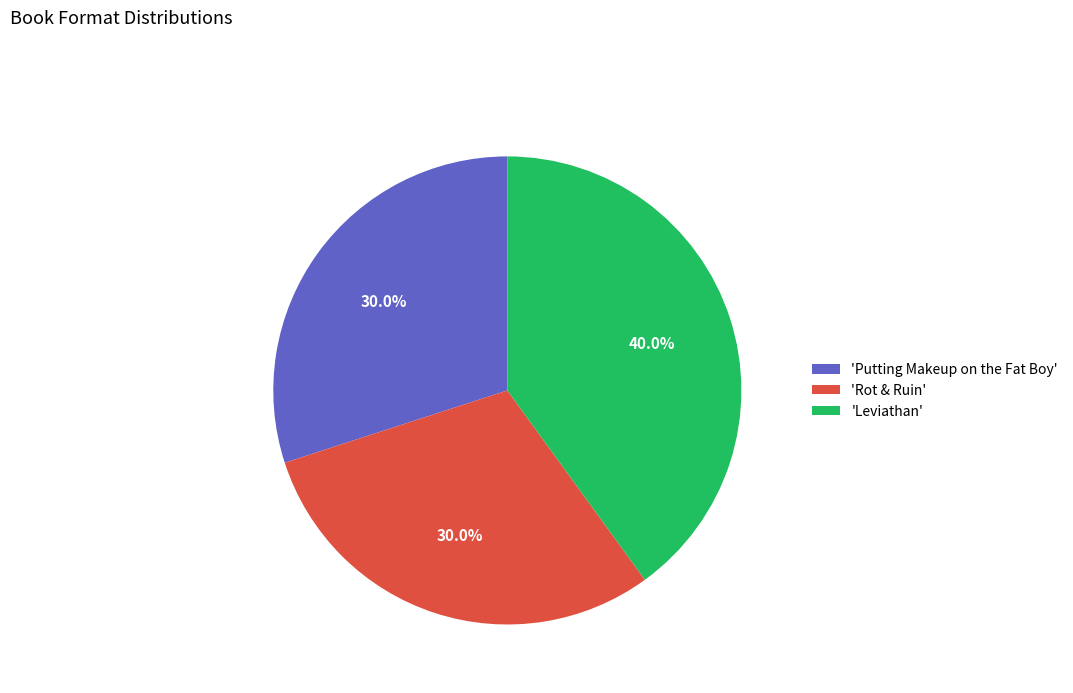

Which category has the biggest portion of the pie?

'Leviathan'